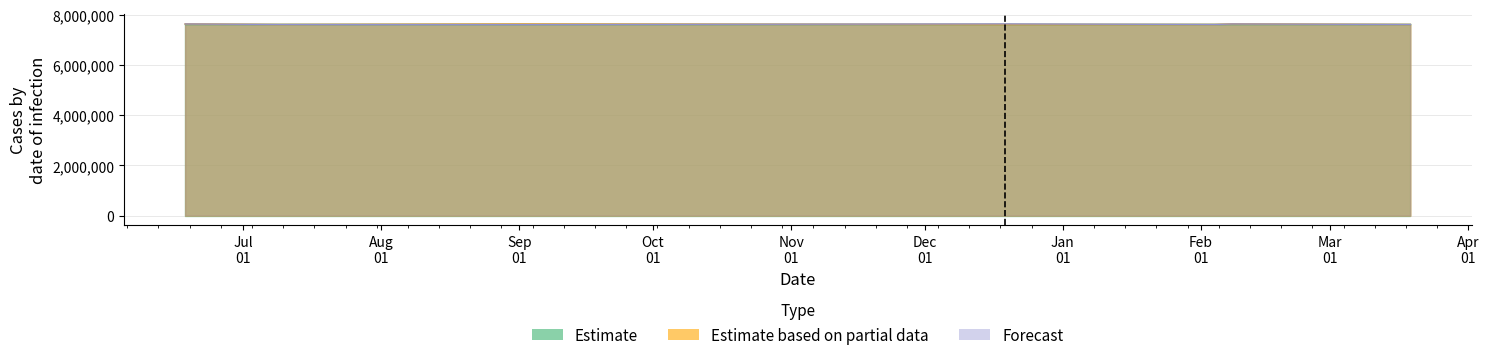

How many lines are shown in the chart?

3